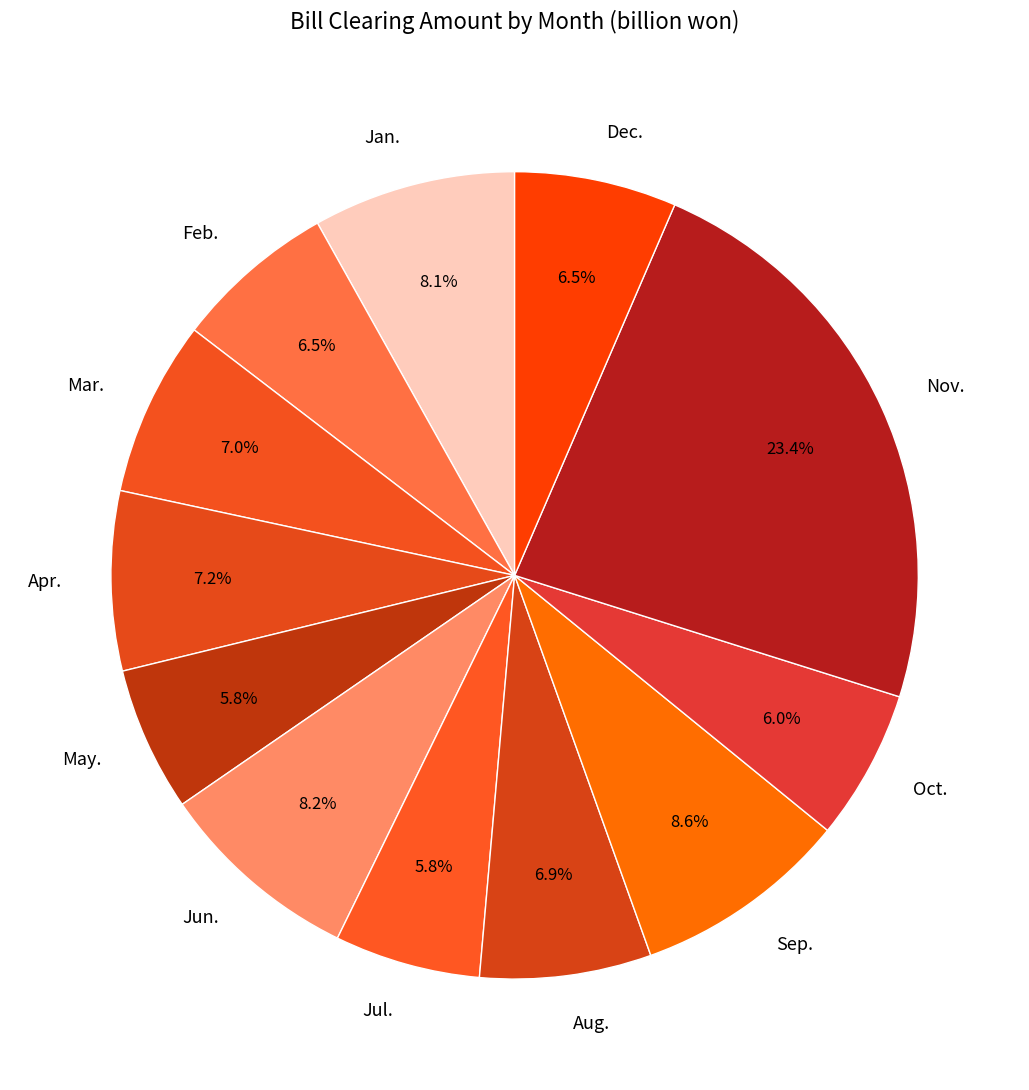

To the nearest percent, what percentage of the pie is Aug.?

7%